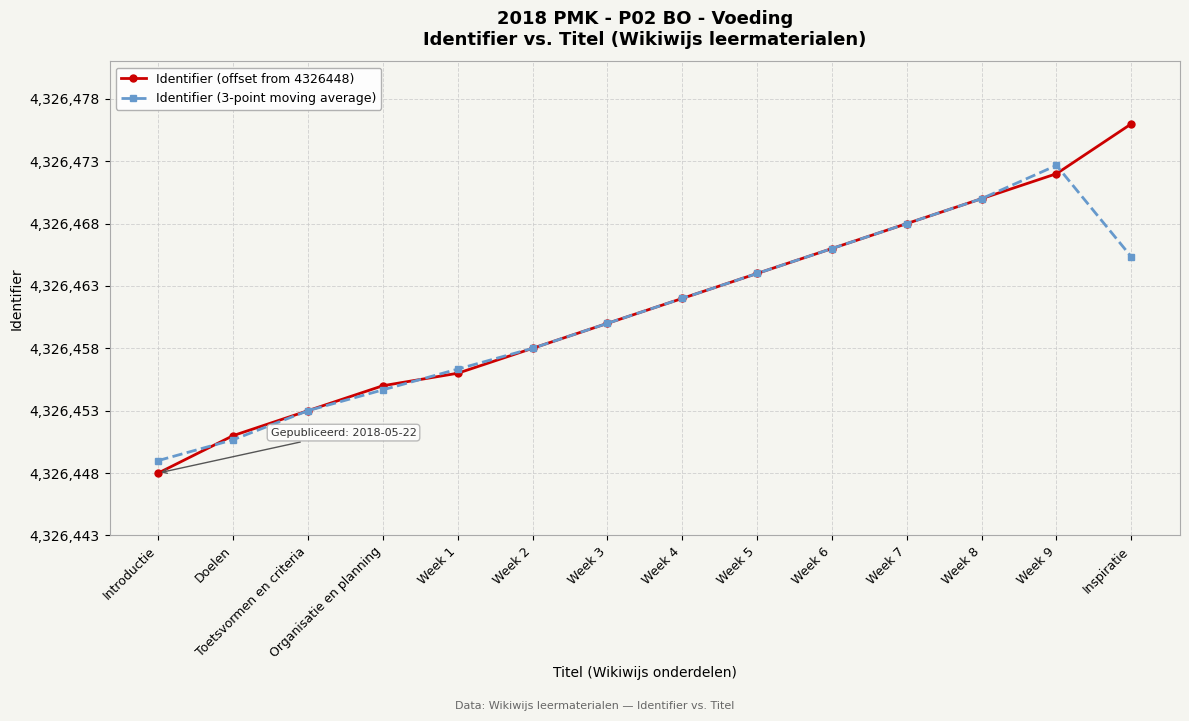

What are all the series names shown in the legend?

Identifier (offset from 4326448), Identifier (3-point moving average)